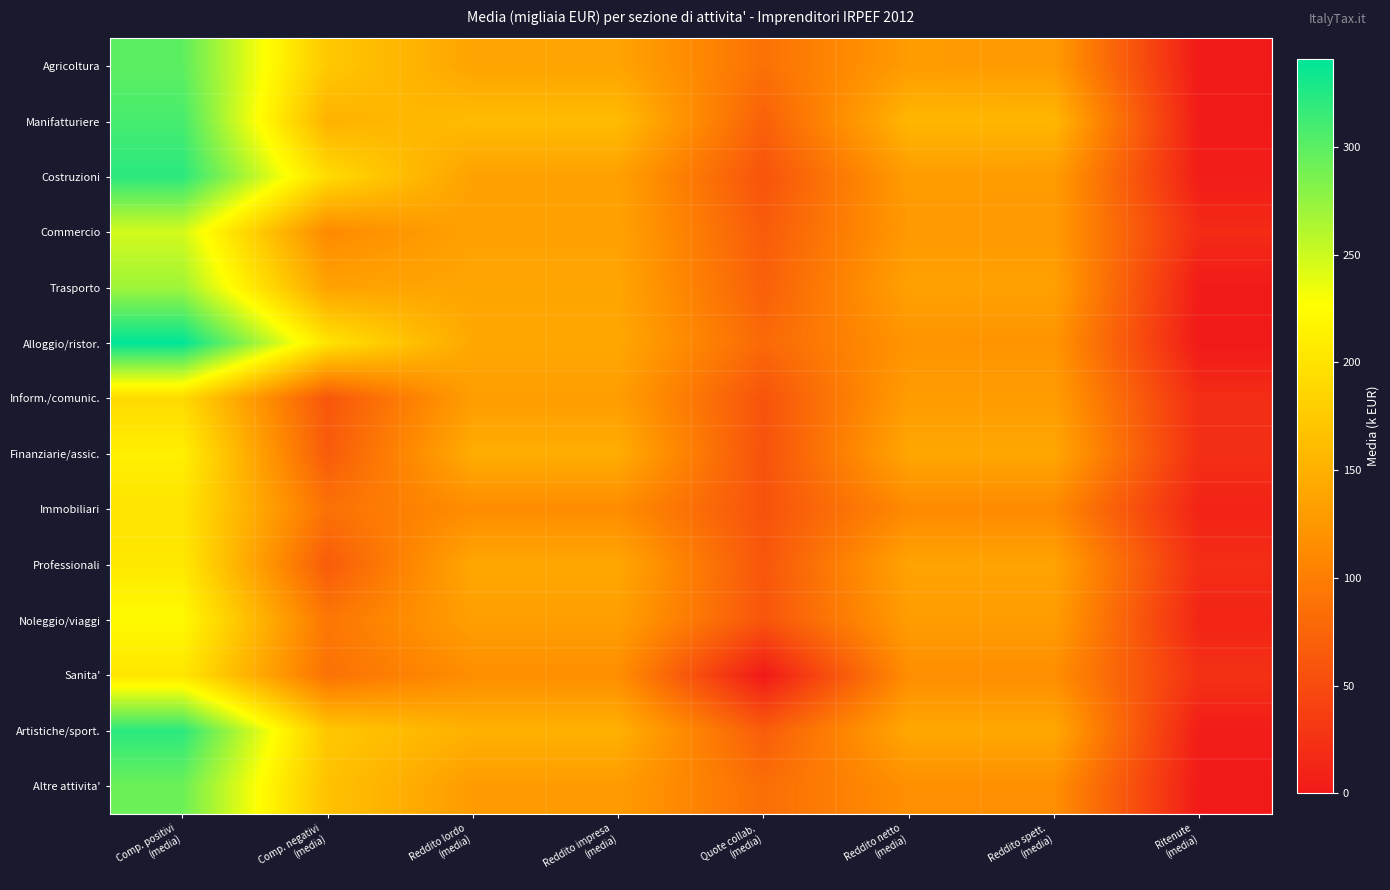

At which category is the sum across all series the highest?

Comp. positivi
(media)